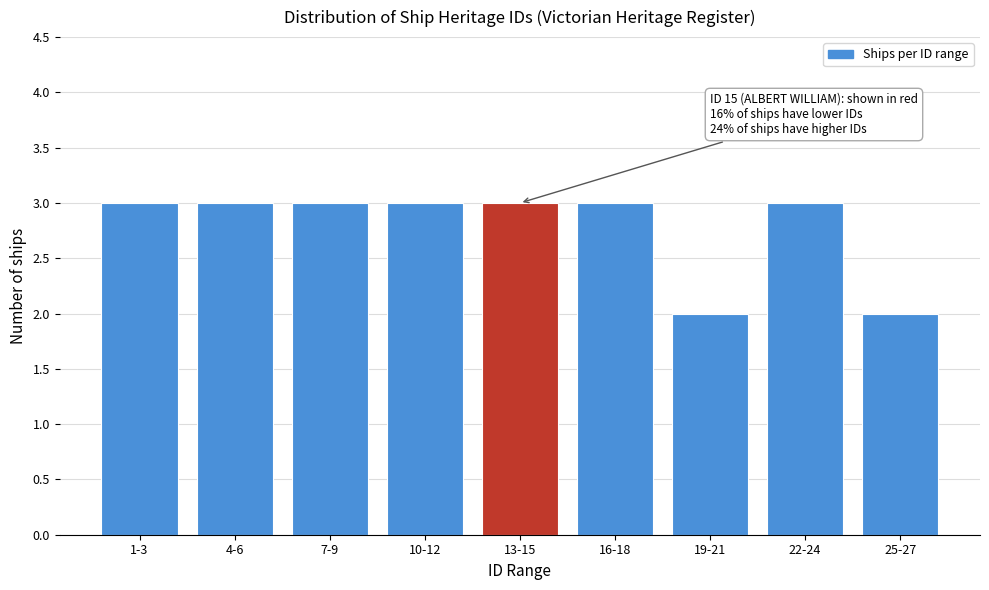

Reading left to right, what are all the values shown in this chart?

1-3=3	4-6=3	7-9=3	10-12=3	13-15=3	16-18=3	19-21=2	22-24=3	25-27=2